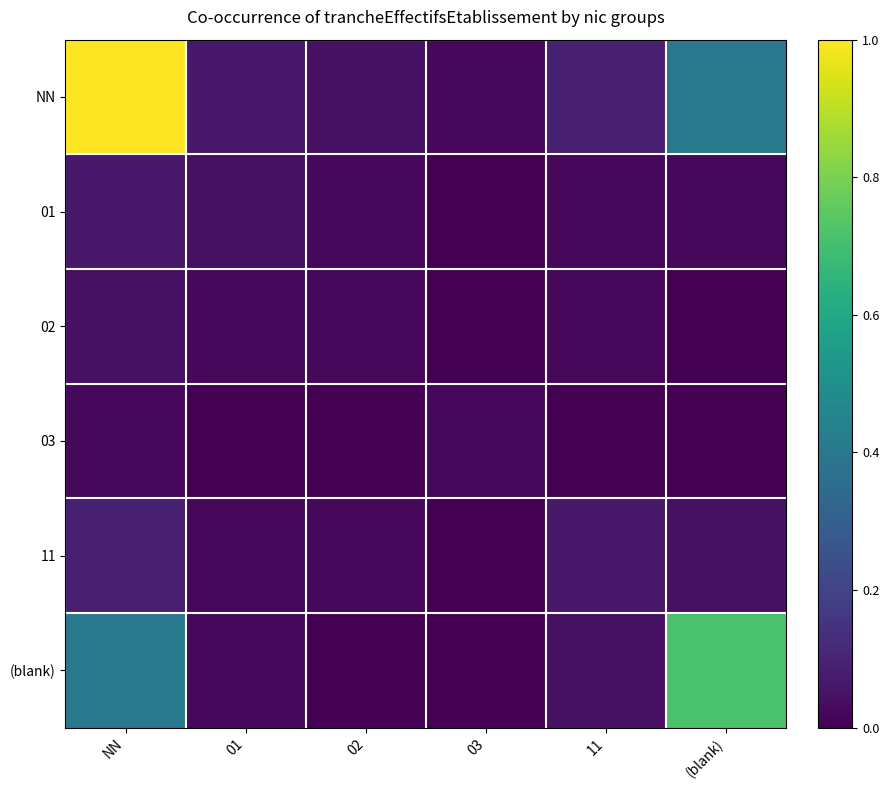

Reading left to right, what are all the values shown in this chart?

NN: NN=1.0	01=0.1	02=0.0	03=0.0	11=0.1	(blank)=0.4
01: NN=0.1	01=0.0	02=0.0	03=0.0	11=0.0	(blank)=0.0
02: NN=0.0	01=0.0	02=0.0	03=0.0	11=0.0	(blank)=0.0
03: NN=0.0	01=0.0	02=0.0	03=0.0	11=0.0	(blank)=0.0
11: NN=0.1	01=0.0	02=0.0	03=0.0	11=0.1	(blank)=0.0
(blank): NN=0.4	01=0.0	02=0.0	03=0.0	11=0.0	(blank)=0.7